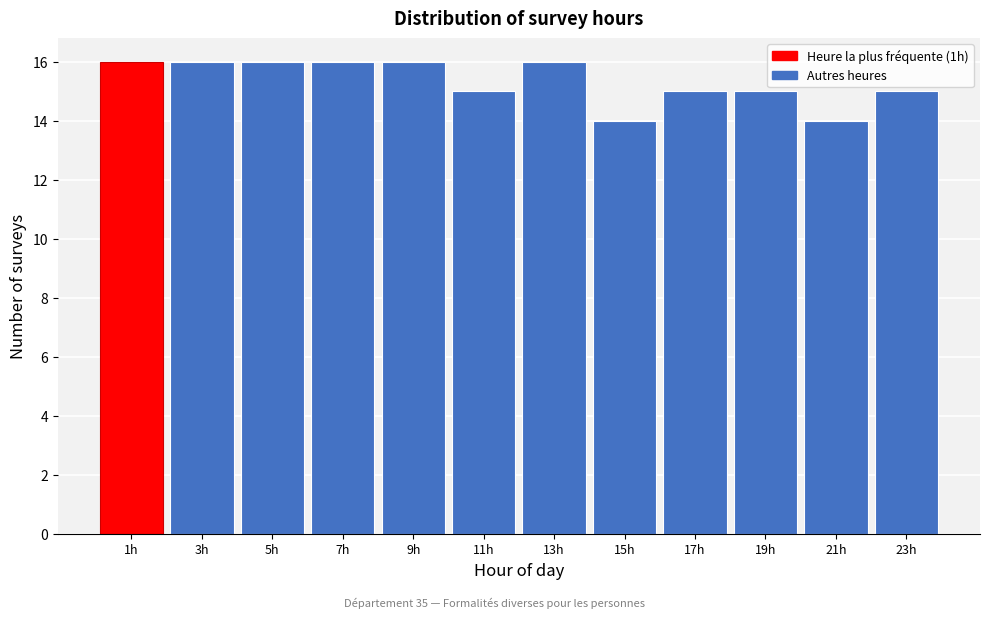

Reading left to right, transcribe this chart: for each bar, give the range it covers on the x-axis and its height. The values are not printed on the chart, so give them approximately, as read against the axis.

0 to 2: 16
2 to 4: 16
4 to 6: 16
6 to 8: 16
8 to 10: 16
10 to 12: 15
12 to 14: 16
14 to 16: 14
16 to 18: 15
18 to 20: 15
20 to 22: 14
22 to 24: 15